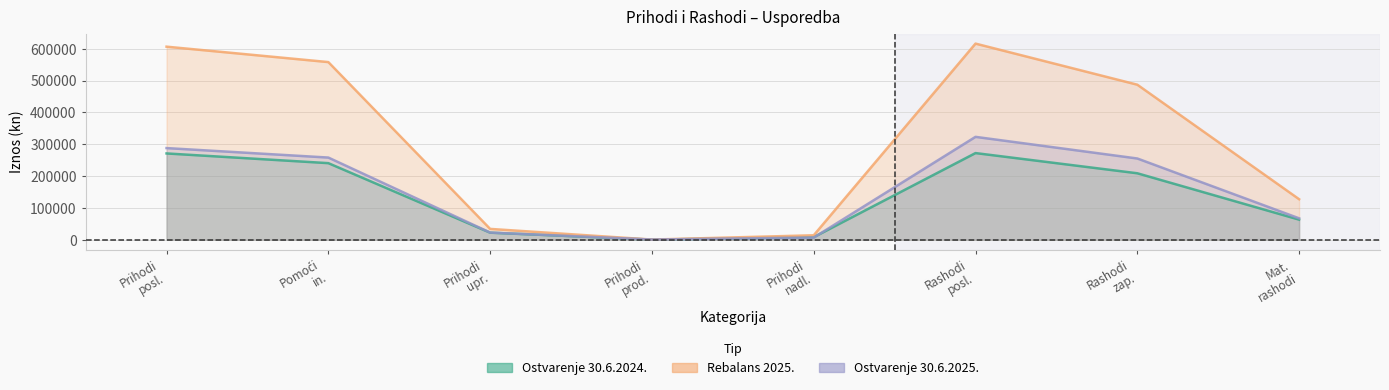

What is the difference between the Rebalans 2025. values at Rashodi posl. and Prihodi posl.?

9611.0